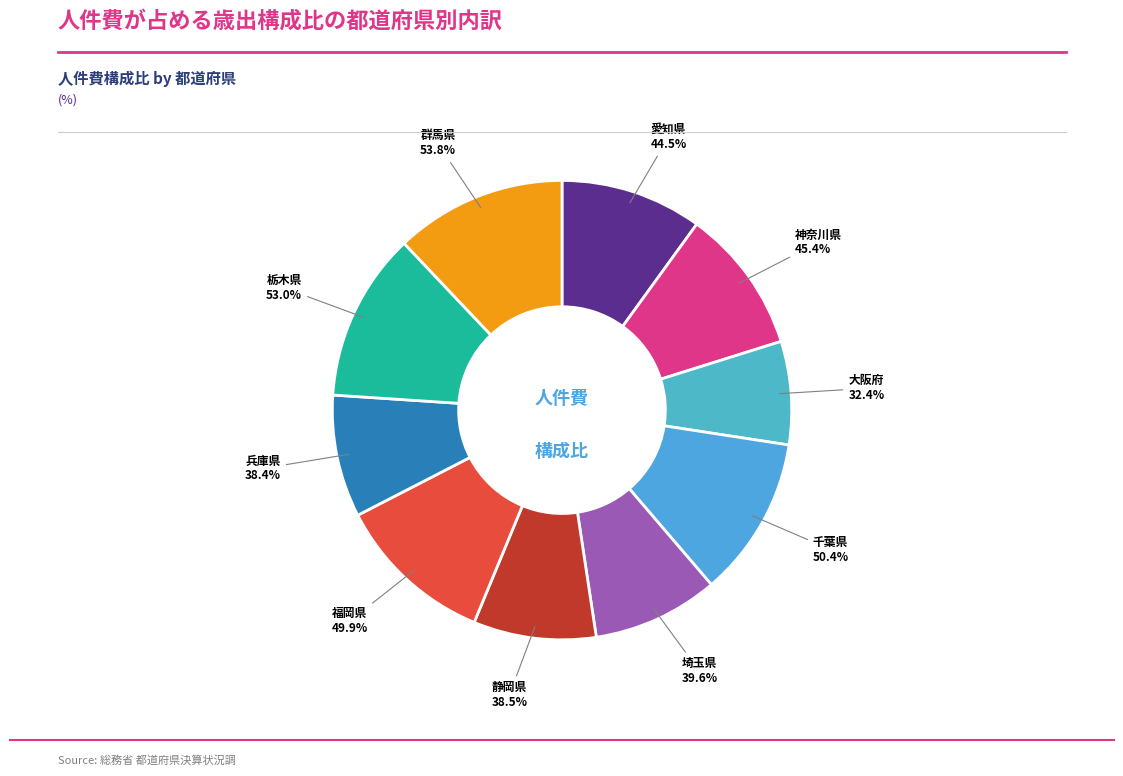

What is the smallest slice in the pie chart?

大阪府